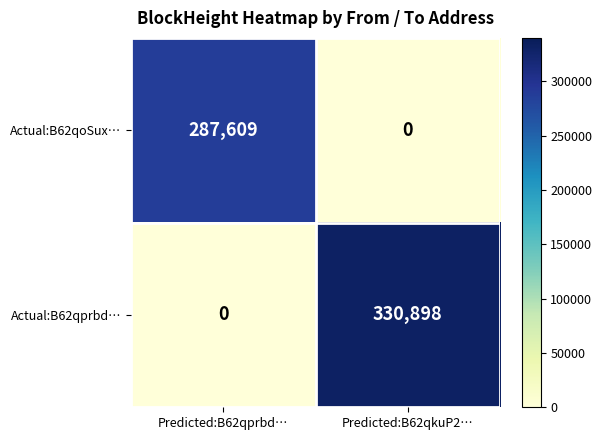

Which series changed the most between Predicted:B62qprbd… and Predicted:B62qkuP2…?

Actual:B62qprbd…